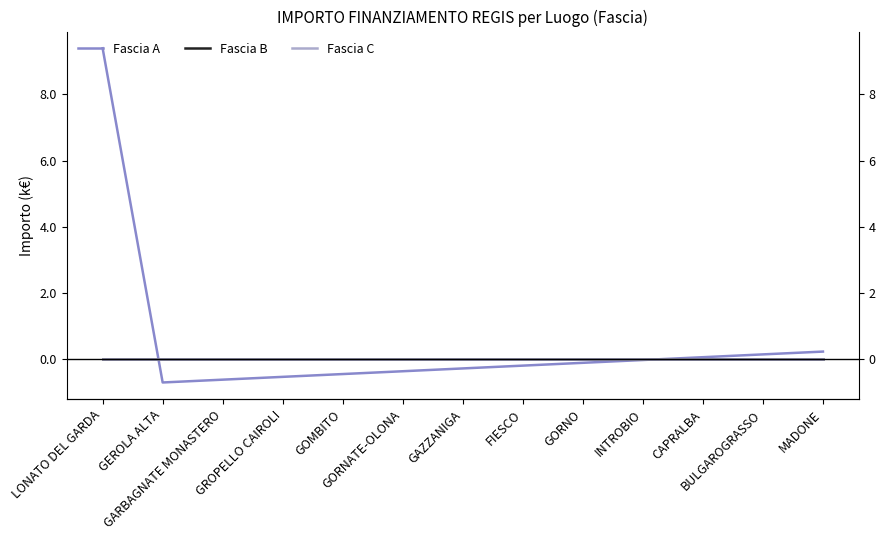

At which label is Fascia C closest to 0?

LONATO DEL GARDA